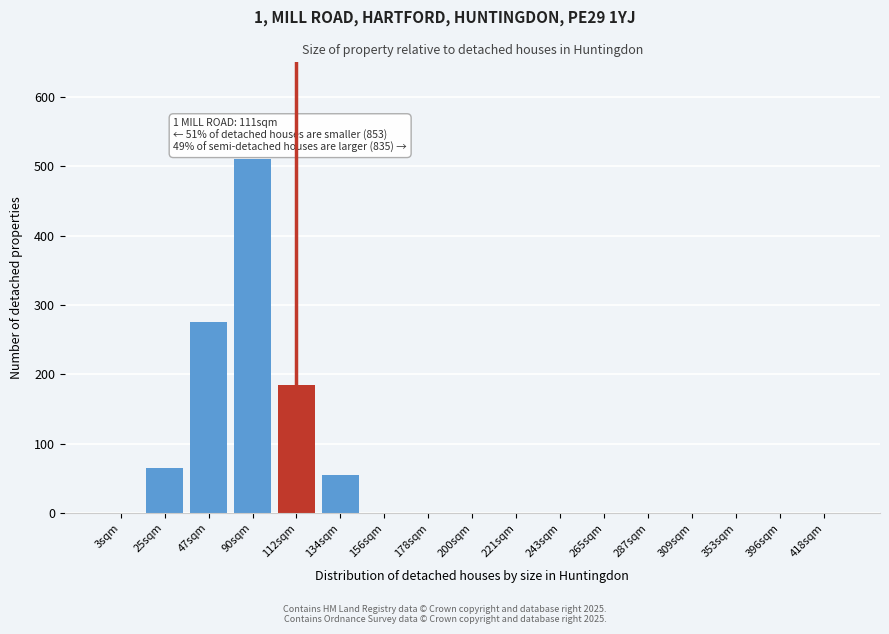

Reading left to right, what are all the values shown in this chart?

3sqm=0	25sqm=65	47sqm=275	90sqm=510	112sqm=185	134sqm=55	156sqm=0	178sqm=0	200sqm=0	221sqm=0	243sqm=0	265sqm=0	287sqm=0	309sqm=0	353sqm=0	396sqm=0	418sqm=0